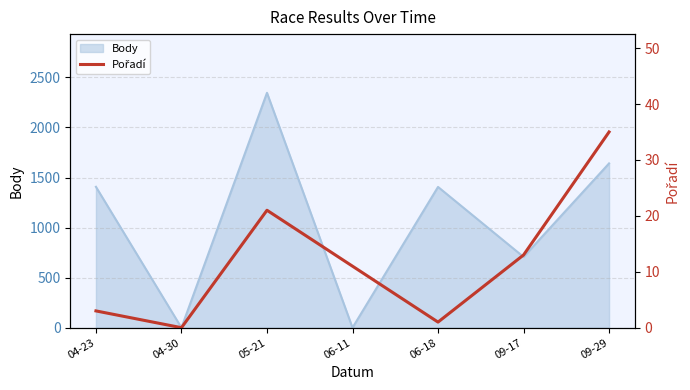

The value of Body at 04-23 is 2137. True or false?

False